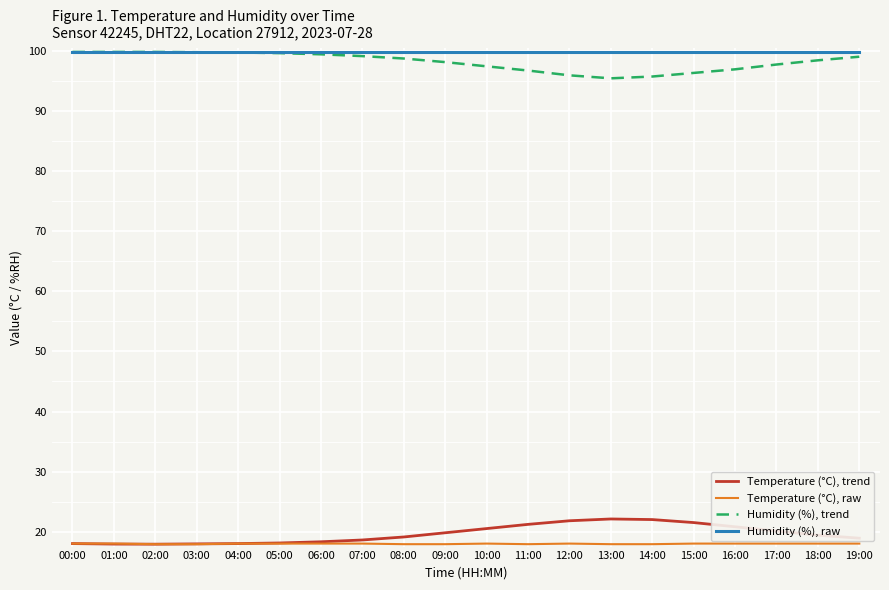

What is the sum of all Humidity (%), trend values?

1965.2